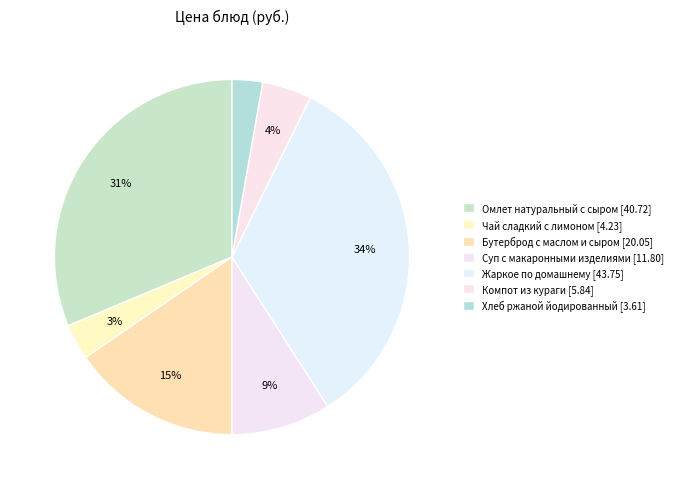

How many slices are in this pie chart?

7